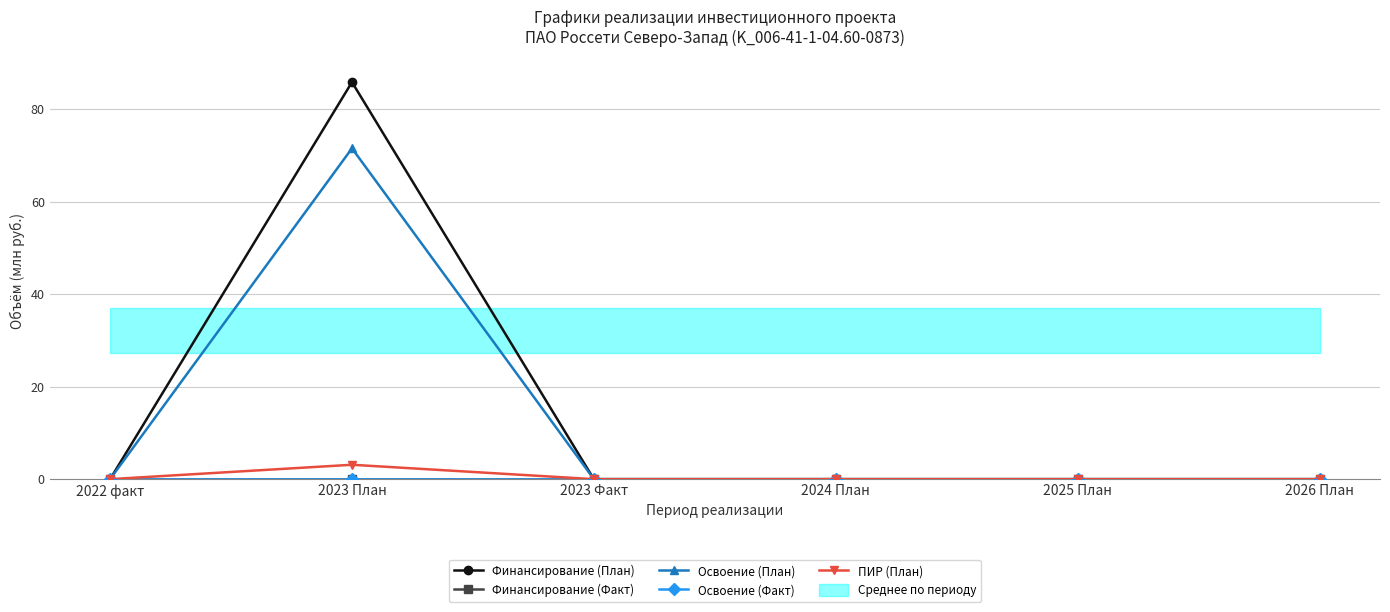

Reading left to right, transcribe all the data shown in this chart.

Финансирование (План): 0.0	85.8	0.0	0.0	0.0	0.0
Финансирование (Факт): 0.0	0.0	0.0	0.0	0.0	0.0
Освоение (План): 0.0	71.5	0.0	0.0	0.0	0.0
Освоение (Факт): 0.0	0.0	0.0	0.0	0.0	0.0
ПИР (План): 0.0	3.1	0.0	0.0	0.0	0.0